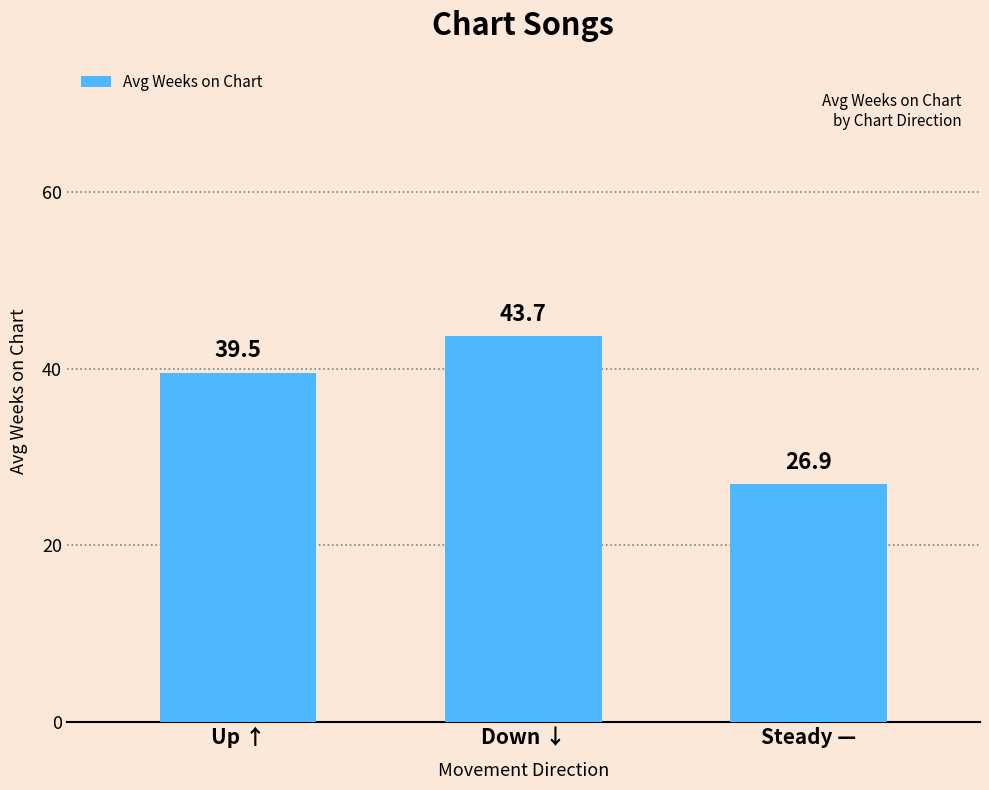

What is the sum of all values?

110.2